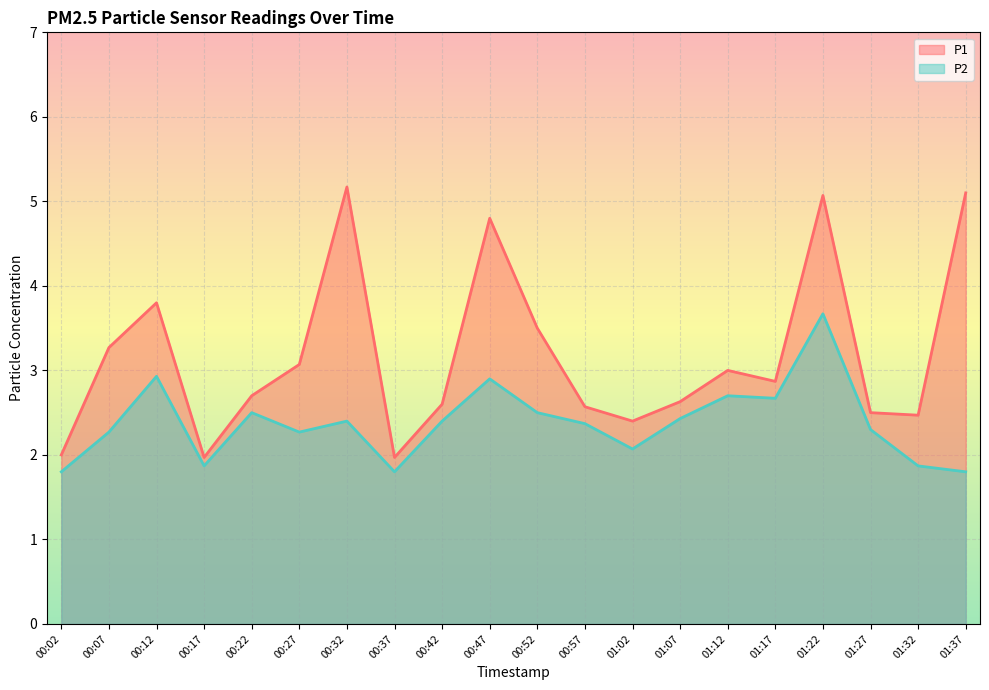

At which label does P1 first exceed 2?

00:07